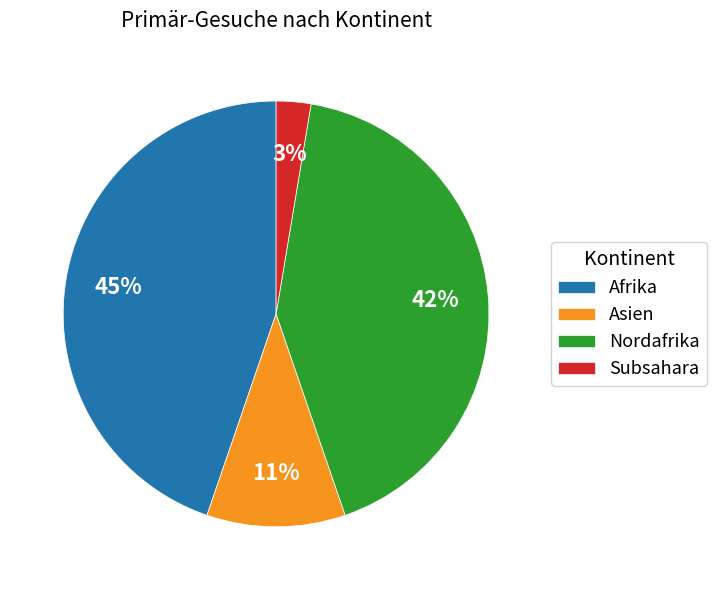

How many slices are in this pie chart?

4